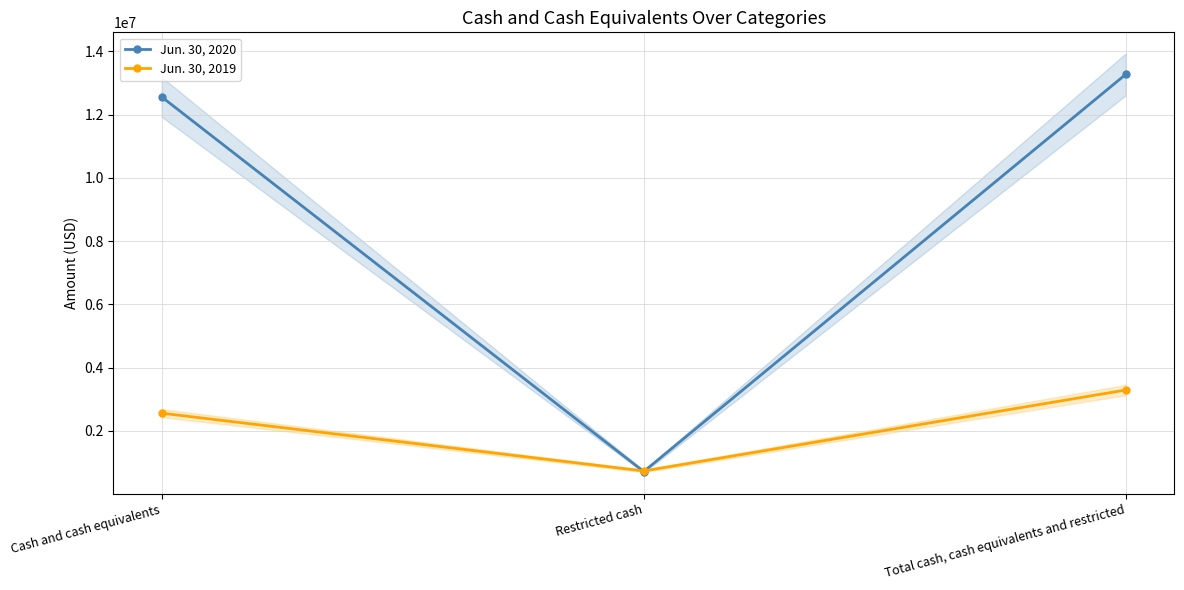

At which category is the sum across all series the highest?

Total cash, cash equivalents and restricted